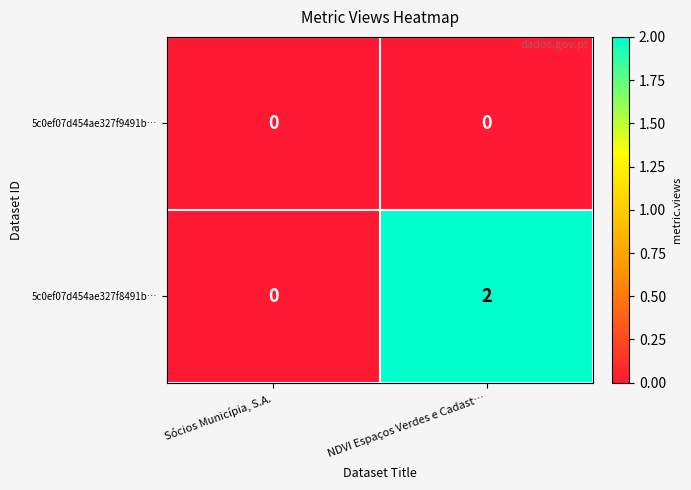

Which series has the largest range (max minus min)?

5c0ef07d454ae327f8491b…